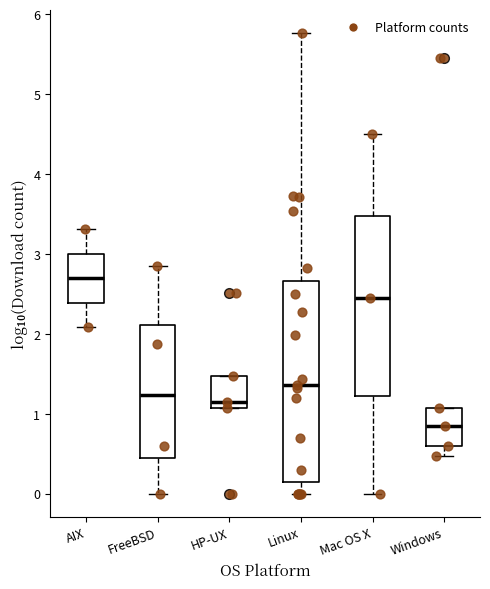

Where is the upper edge of the box for Windows on the y-axis? The values are not printed on the chart, so give them approximately, as read against the axis.

1.1